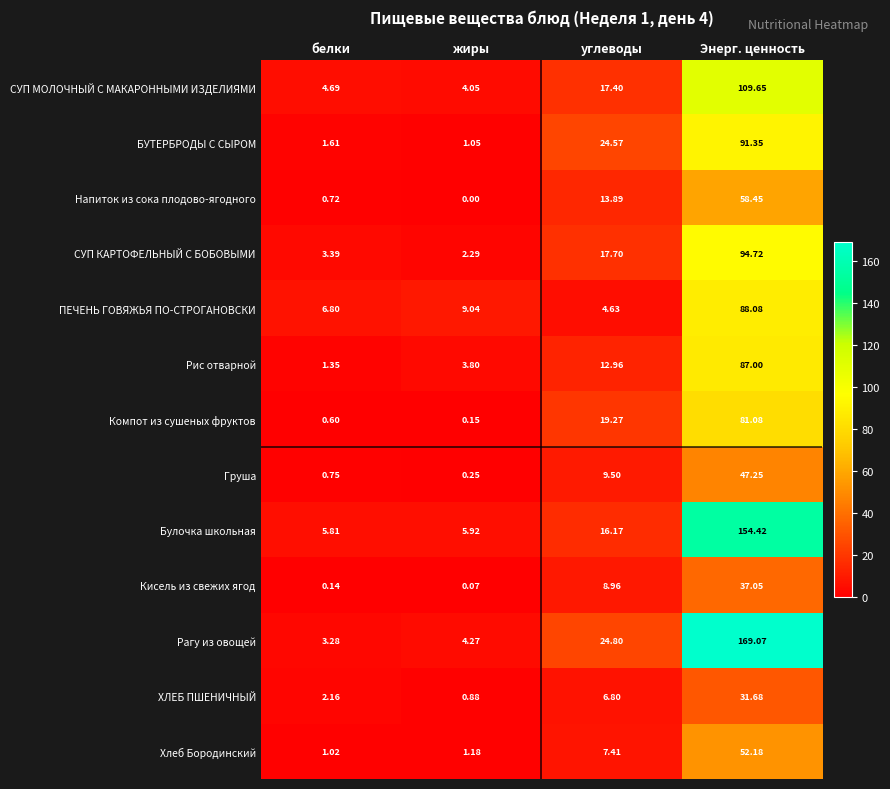

At which label is Кисель из свежих ягод closest to 18?

углеводы